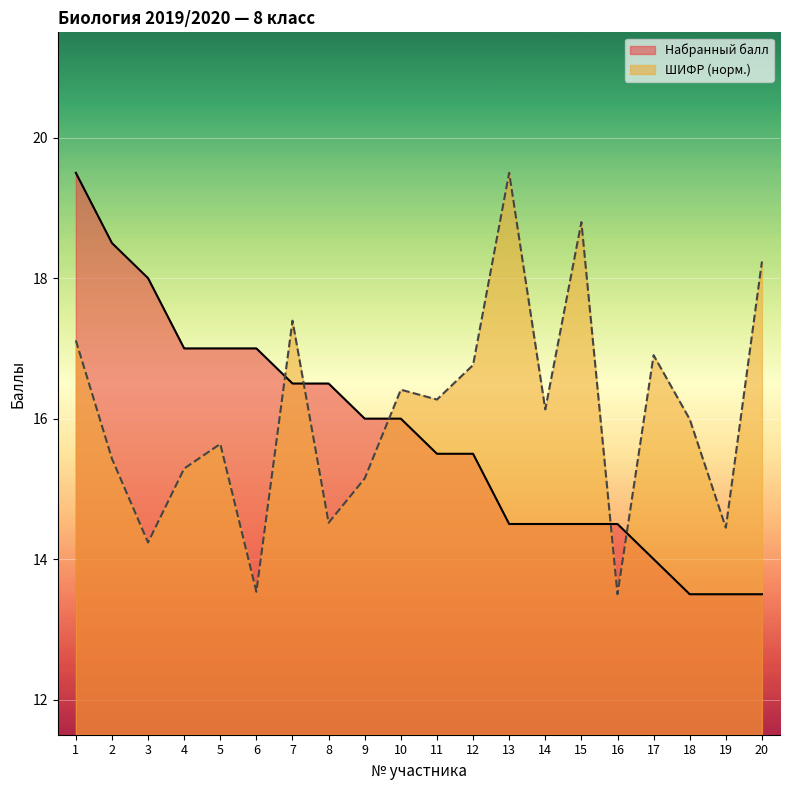

How many intersections are there between Набранный балл and ШИФР (норм.)?

5